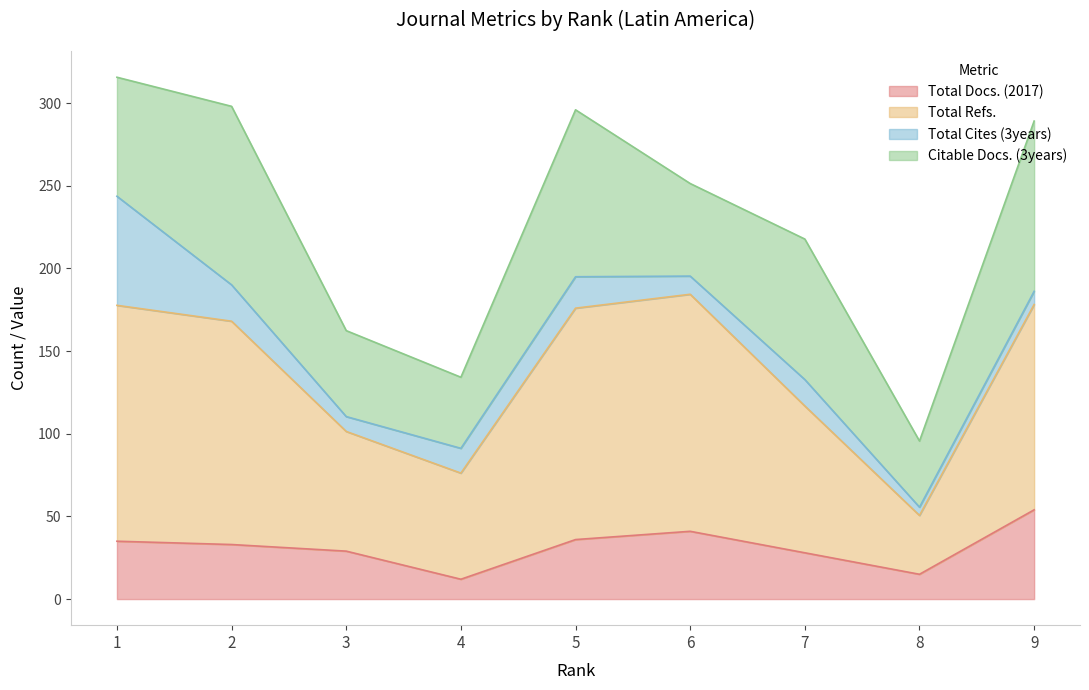

Where is the first local minimum for Total Docs. (2017)?

4